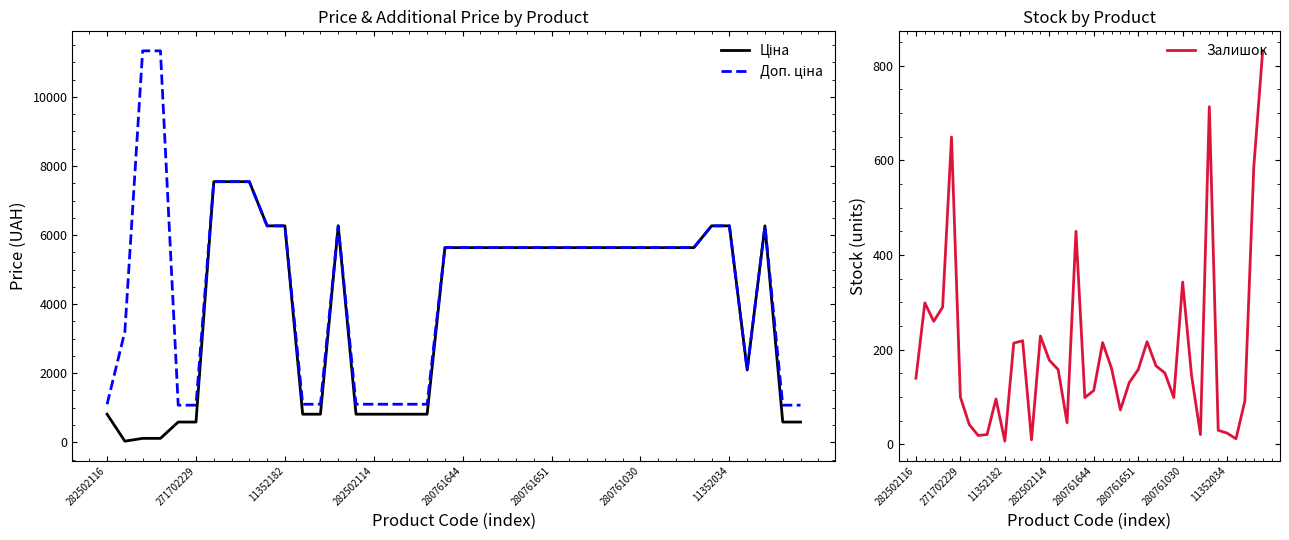

What position from the right is 11?

29